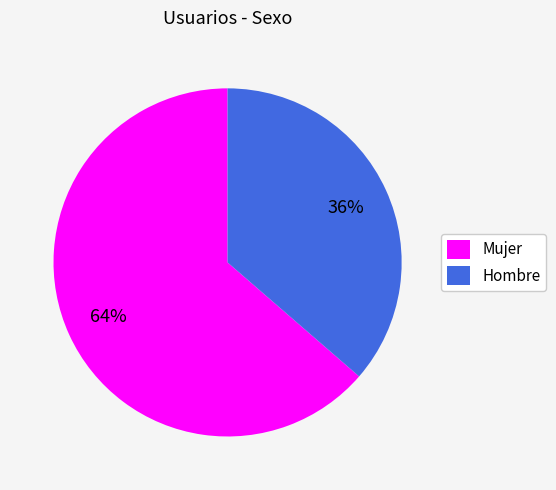

The Hombre slice represents 51% of the pie. True or false?

False